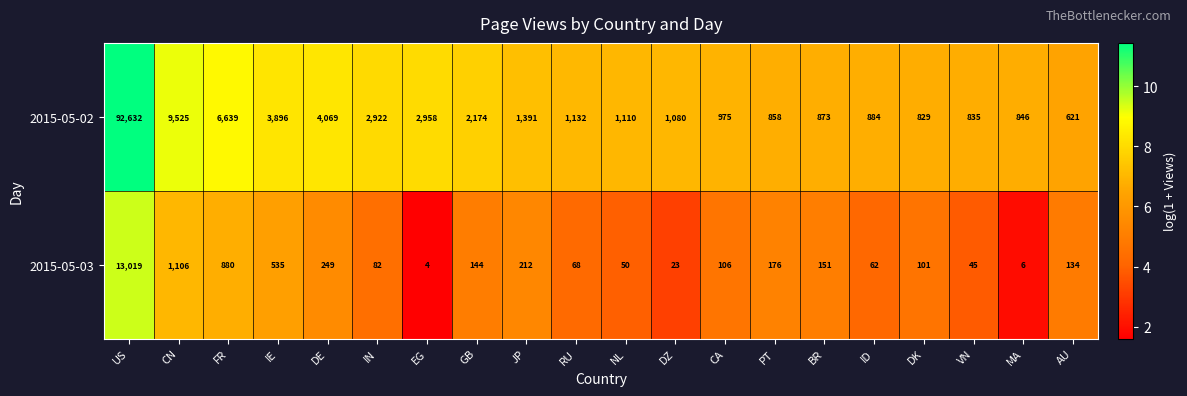

What is the sum of the 2015-05-02 values at GB and DZ?

3254